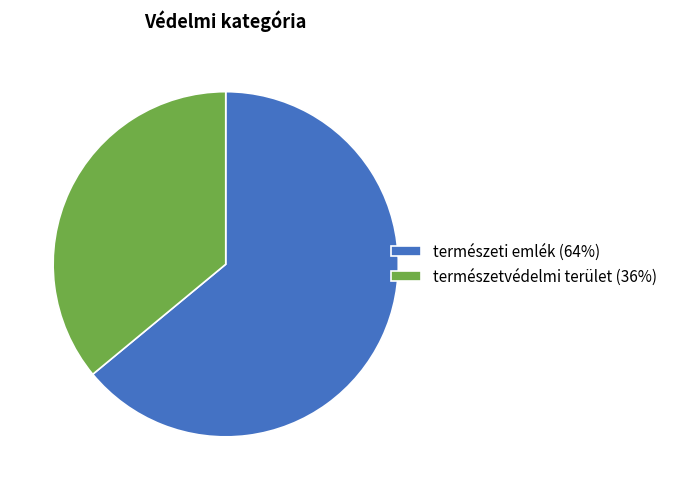

Is it true that természetvédelmi terület is 36% of the pie?

True